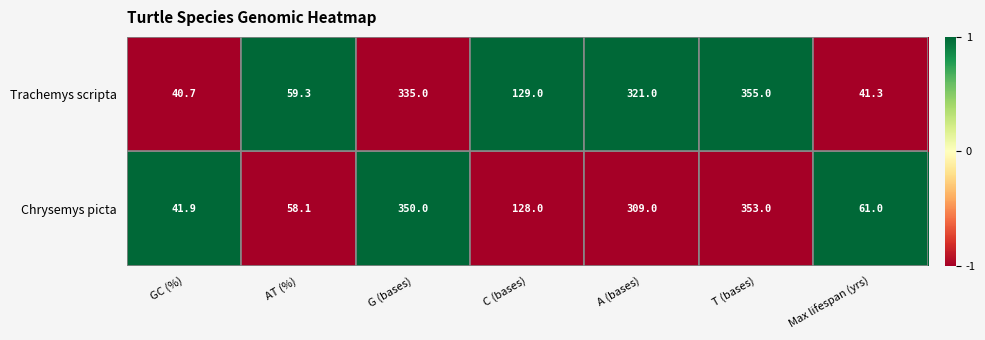

What is the sum of the Trachemys scripta values at Max lifespan (yrs) and T (bases)?

396.3